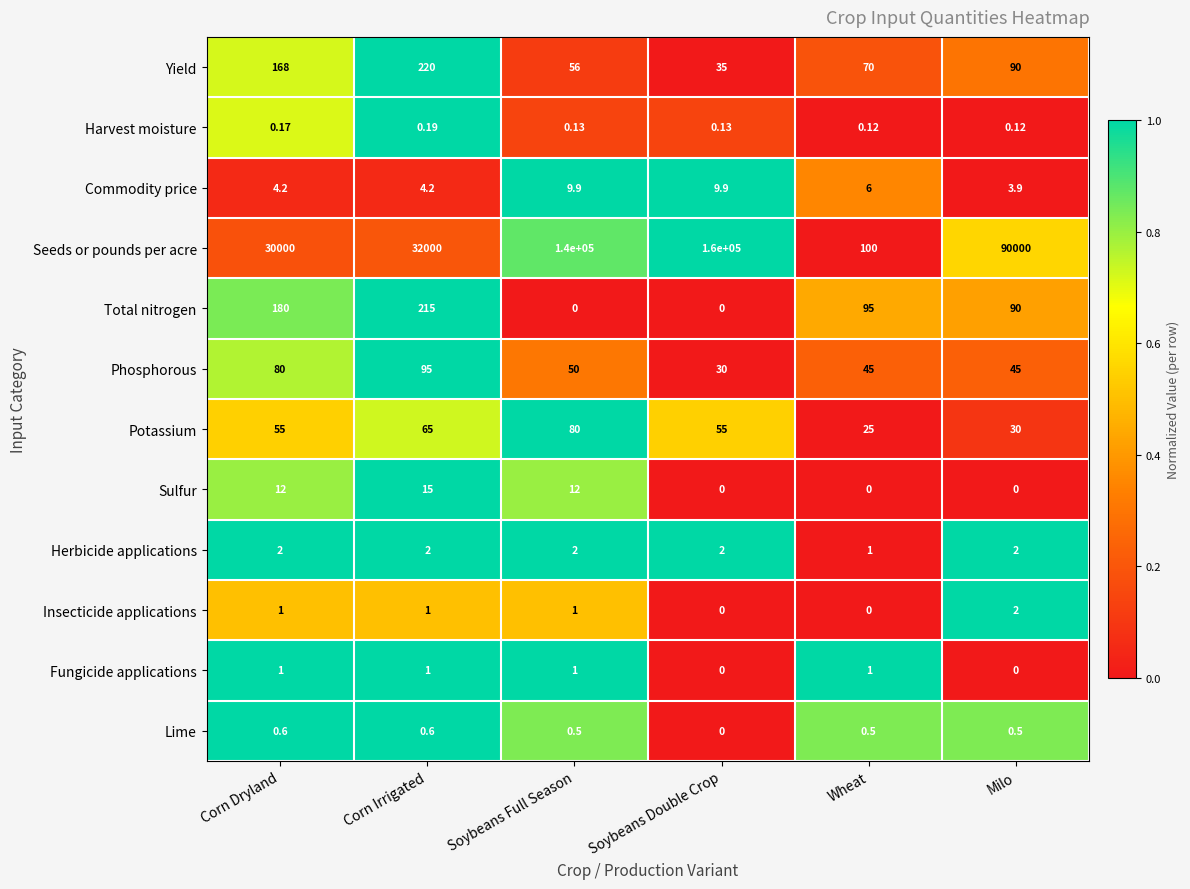

At how many categories does at least one series exceed 0?

6